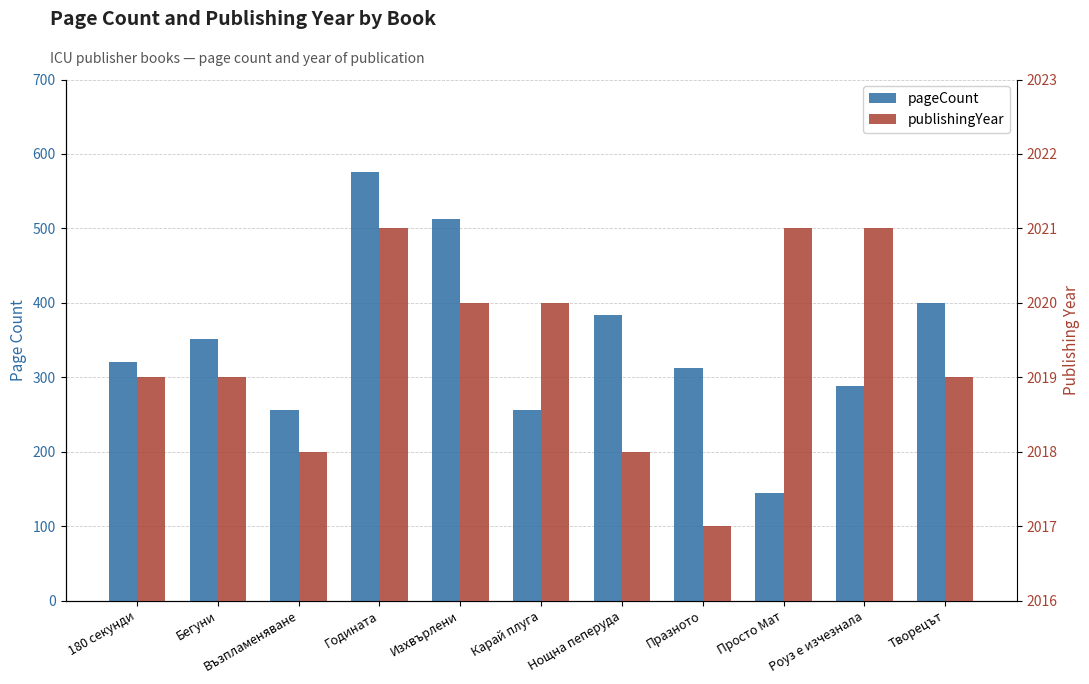

Reading left to right, what are all the values shown in this chart?

pageCount: 180 секунди=320	Бегуни=352	Възпламеняване=256	Годината=576	Изхвърлени=512	Карай плуга=256	Нощна пеперуда=384	Празното=312	Просто Мат=144	Роуз е изчезнала=288	Творецът=400
publishingYear: 180 секунди=2019	Бегуни=2019	Възпламеняване=2018	Годината=2021	Изхвърлени=2020	Карай плуга=2020	Нощна пеперуда=2018	Празното=2017	Просто Мат=2021	Роуз е изчезнала=2021	Творецът=2019